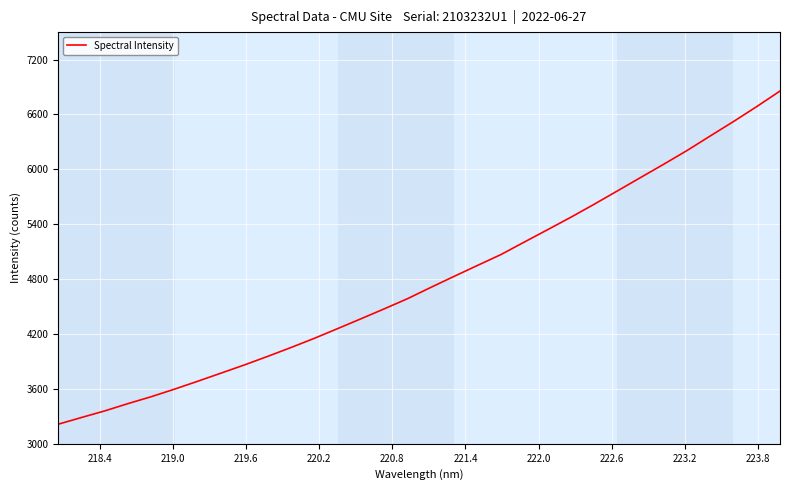

True or false: there are more than 0 points higher than both neighbors.

False